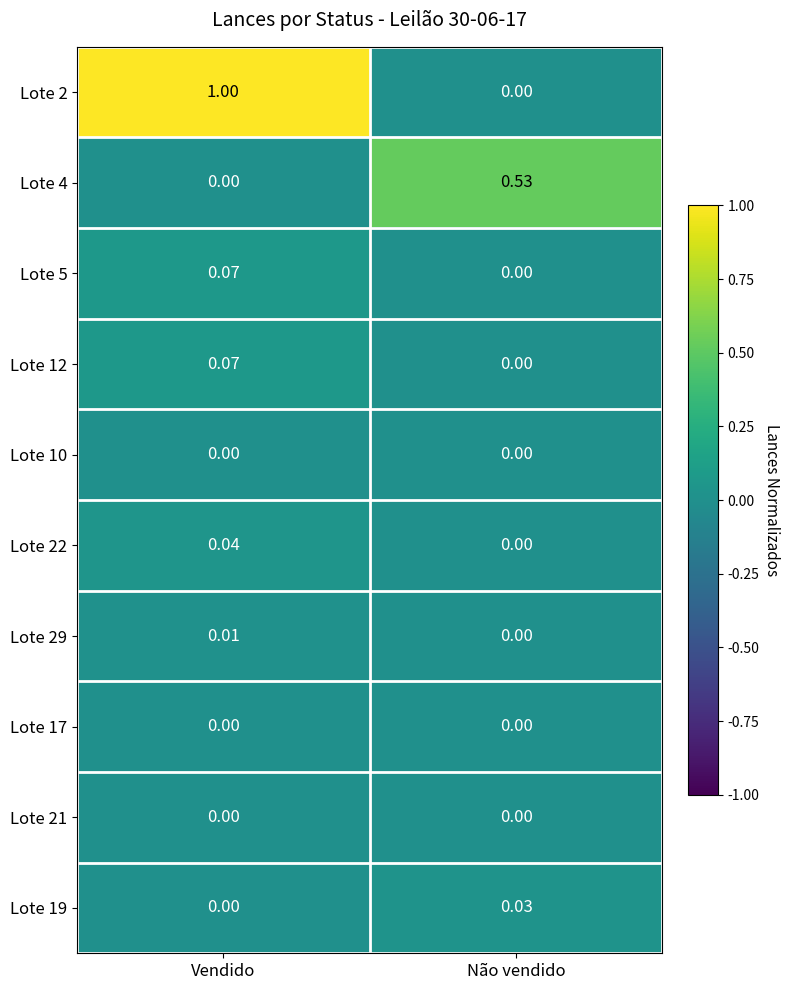

At which label is Lote 5 closest to 0?

Não vendido